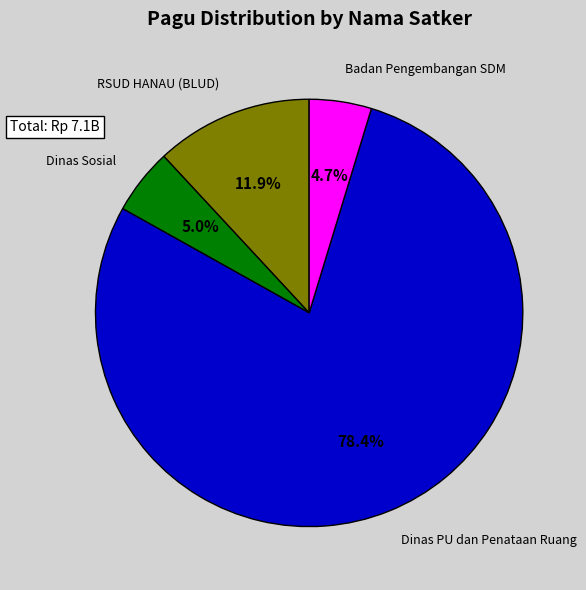

What is the largest slice in the pie chart?

Dinas PU dan Penataan Ruang